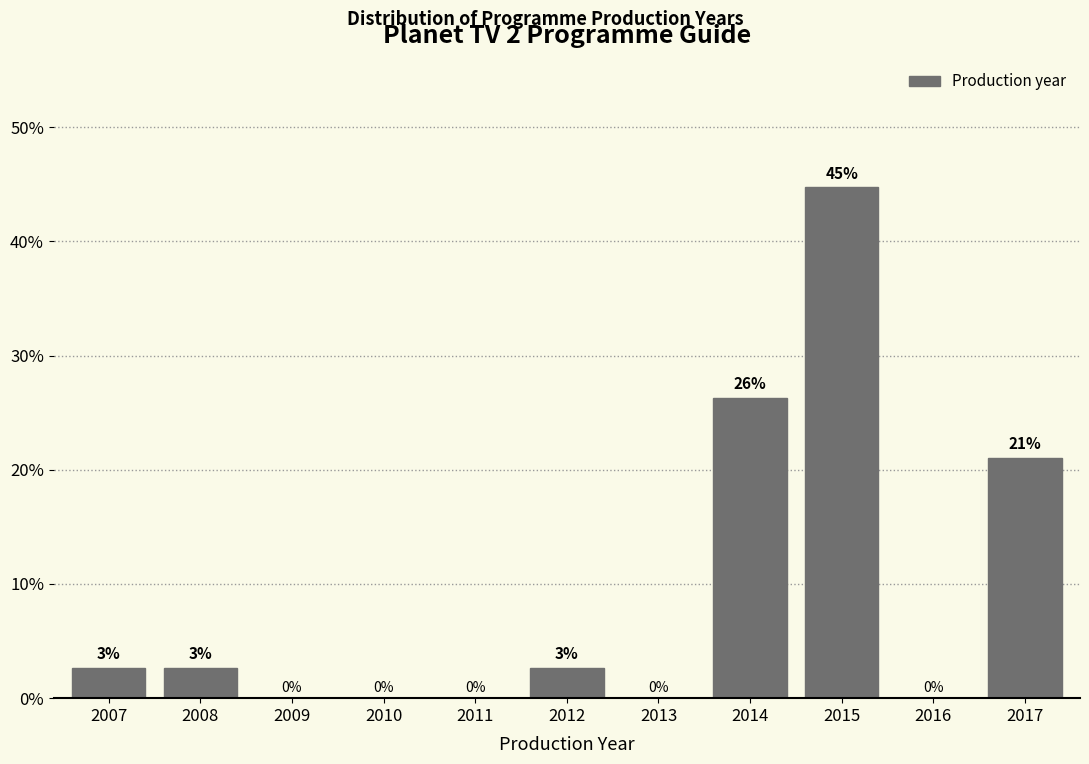

True or false: the data shows 4.5 at 2012.

False